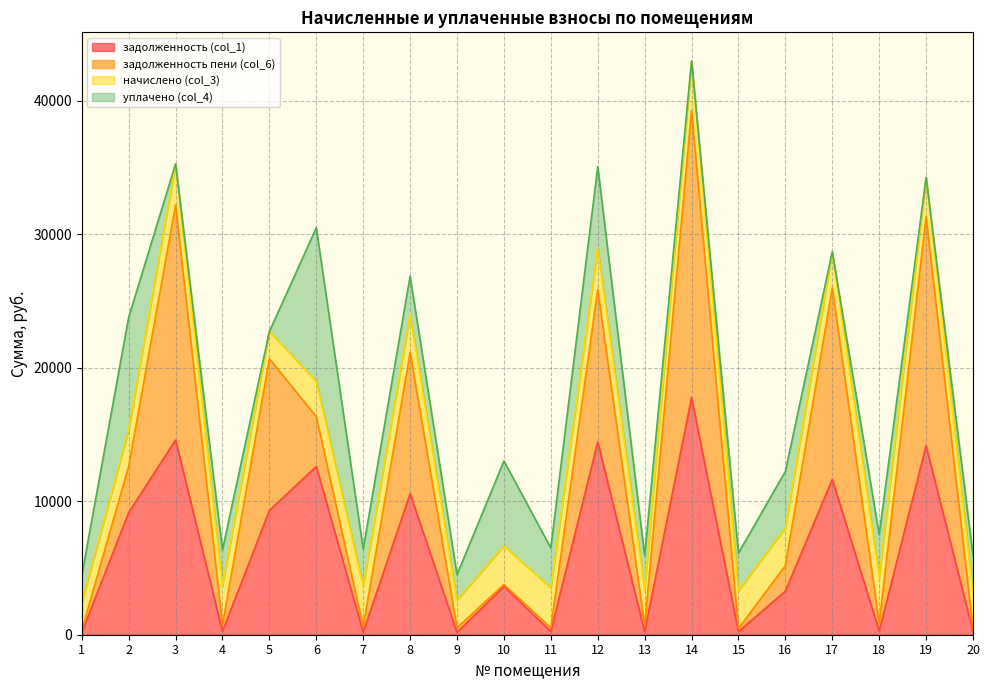

What is the difference between the second highest and second lowest values in the уплачено (col_4) series?

8423.0